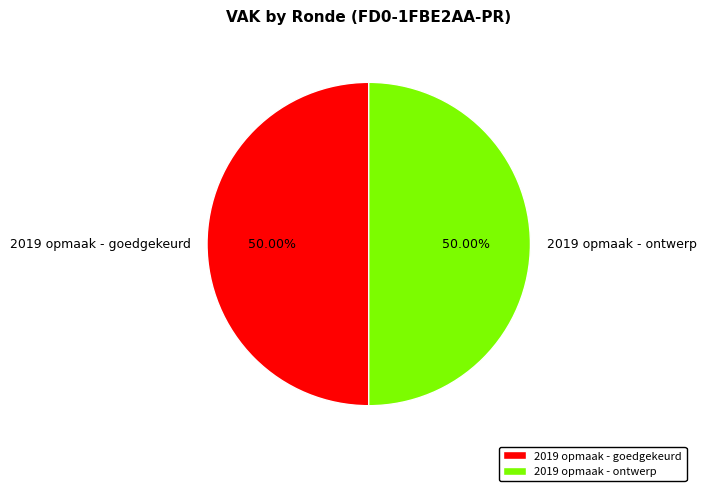

Do 2019 opmaak - goedgekeurd and 2019 opmaak - ontwerp together represent more than half of the pie?

Yes